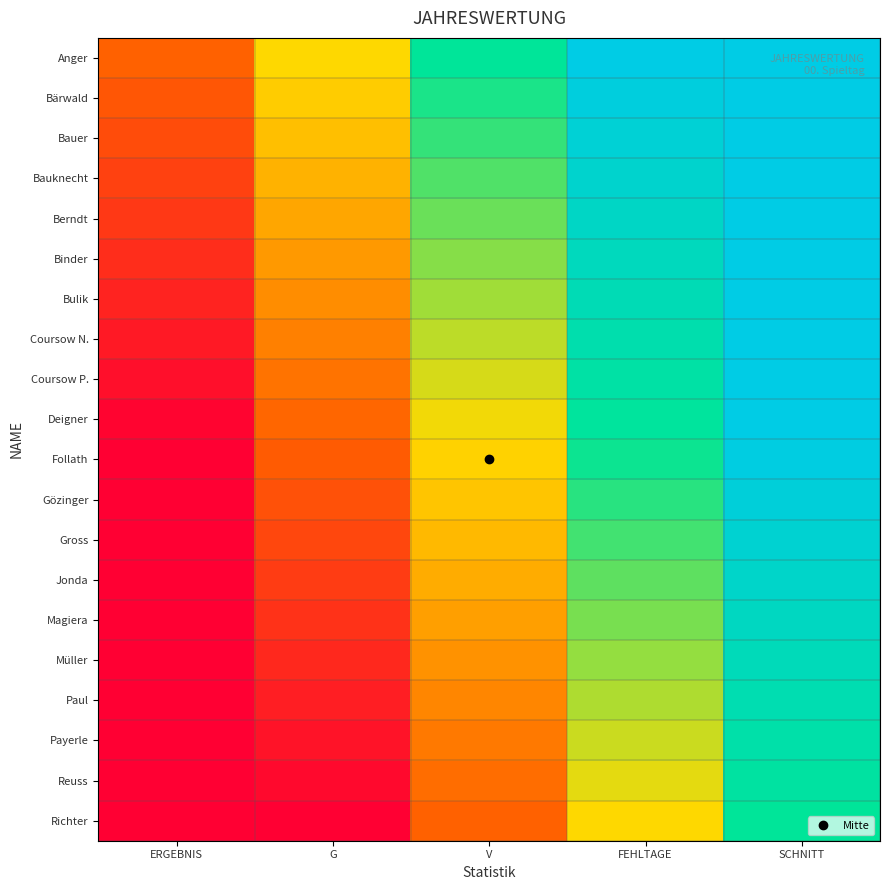

What is the smallest value displayed?

-1.0